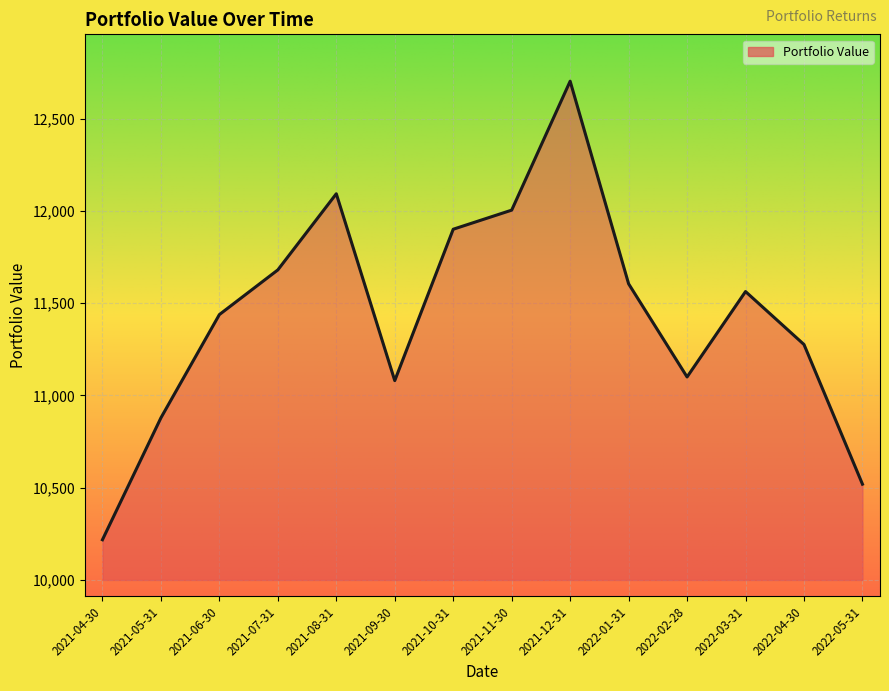

Reading left to right, what are all the values shown in this chart?

2021-04-30=10217.9	2021-05-31=10878.7	2021-06-30=11438.5	2021-07-31=11680.7	2021-08-31=12093.4	2021-09-30=11080.7	2021-10-31=11901.2	2021-11-30=12004.7	2021-12-31=12703.6	2022-01-31=11605.4	2022-02-28=11100.5	2022-03-31=11563.4	2022-04-30=11276.3	2022-05-31=10519.2